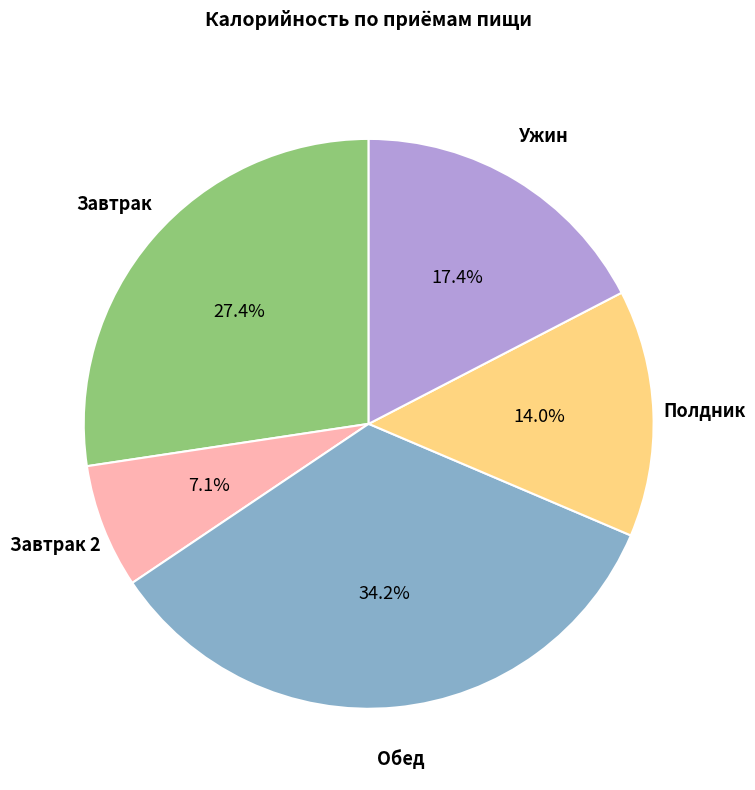

Is there any slice that represents more than half of the pie?

No